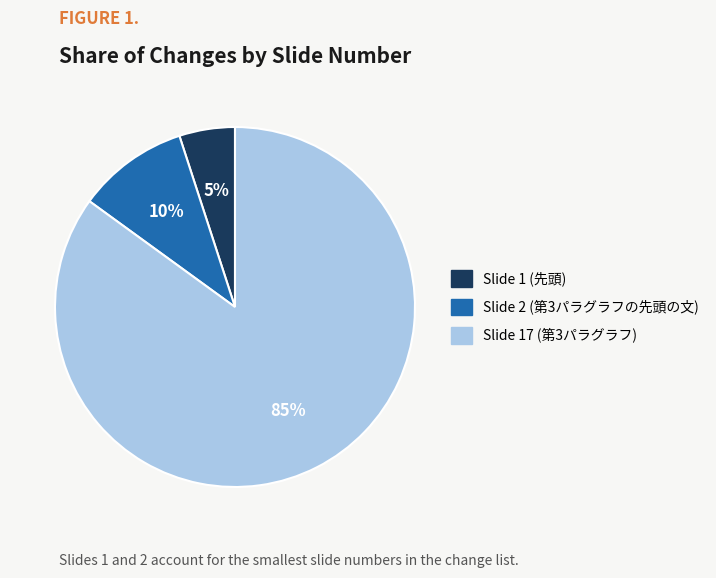

To the nearest percent, what is the difference between the Slide 2 (第3パラグラフの先頭の文) and Slide 17 (第3パラグラフ) slice percentages?

75%